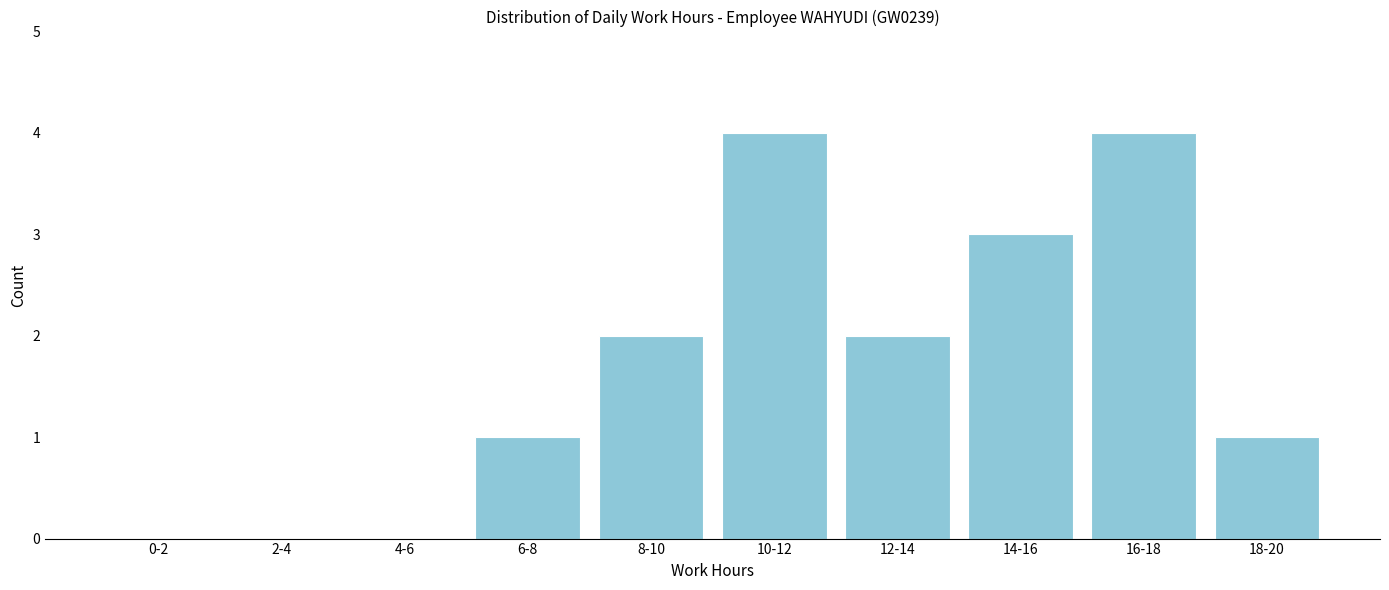

Reading right to left, what are all the values shown in this chart?

18-20=1	16-18=4	14-16=3	12-14=2	10-12=4	8-10=2	6-8=1	4-6=0	2-4=0	0-2=0